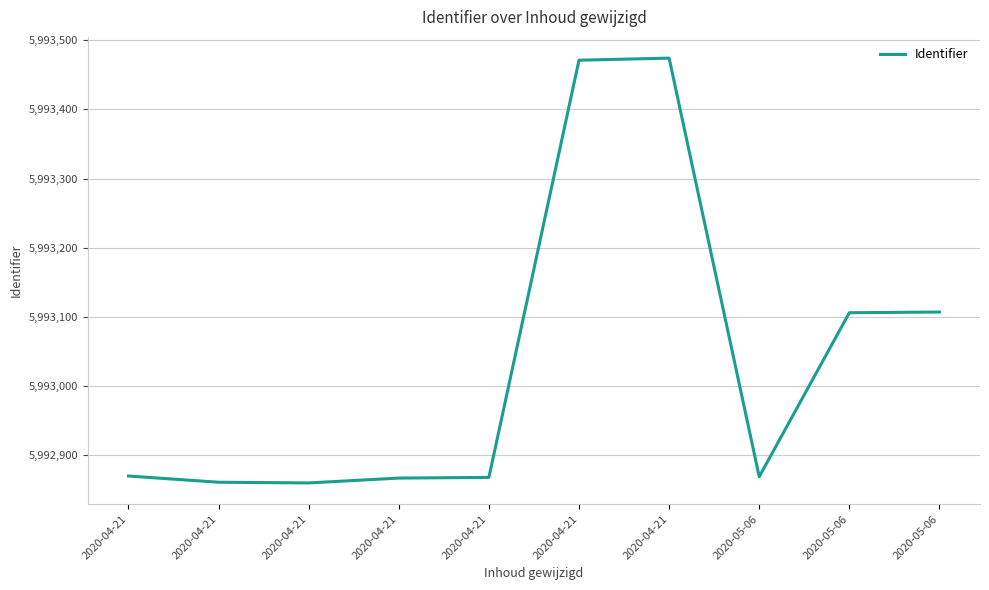

True or false: the data has more than 0 interior local peaks.

True